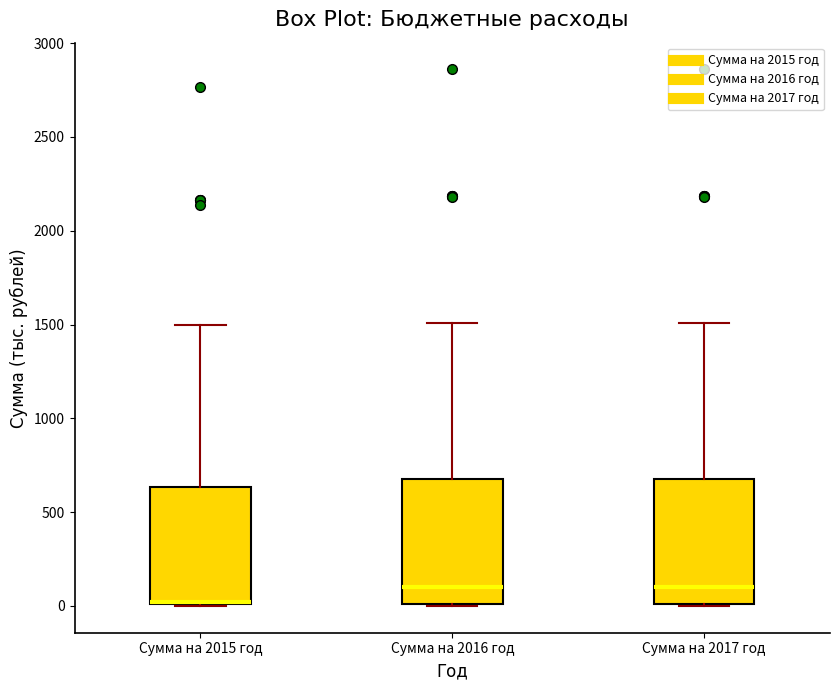

Where does the upper whisker of the box for Сумма на 2015 год end on the y-axis? The values are not printed on the chart, so give them approximately, as read against the axis.

1500